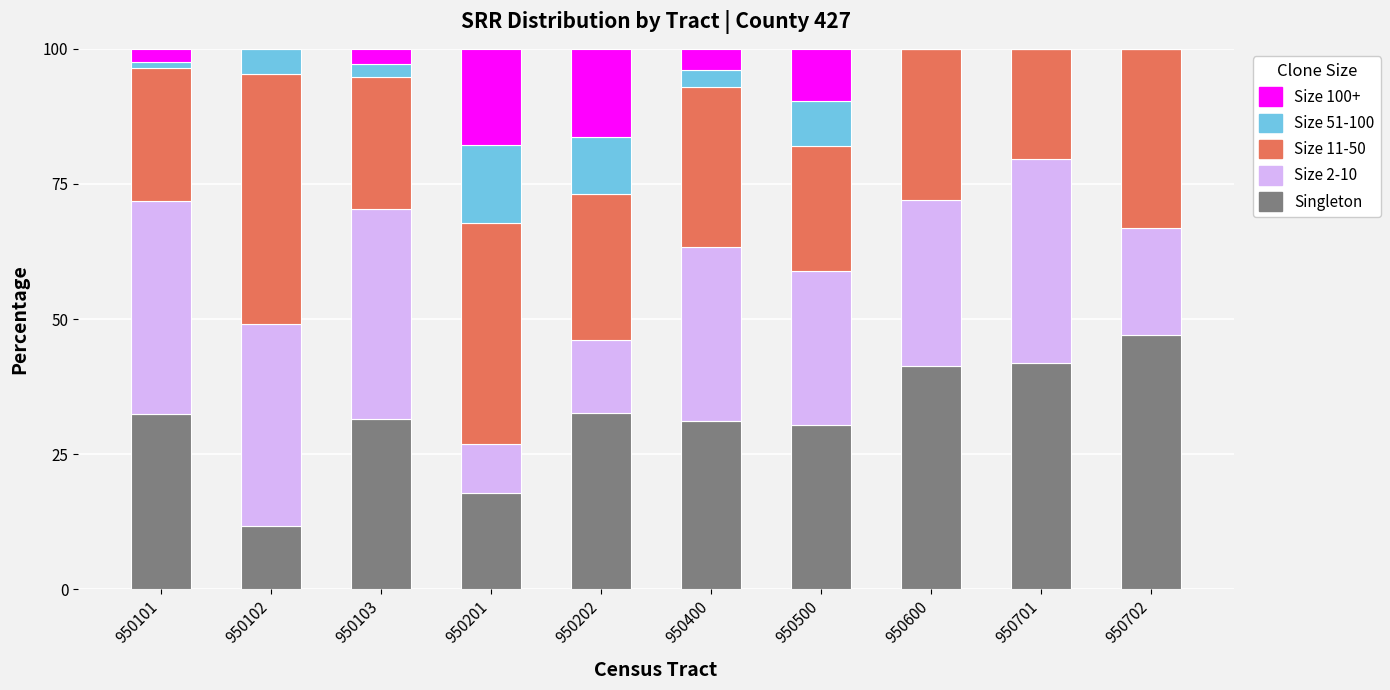

The value of Singleton at 950701 is 55.5. True or false?

False